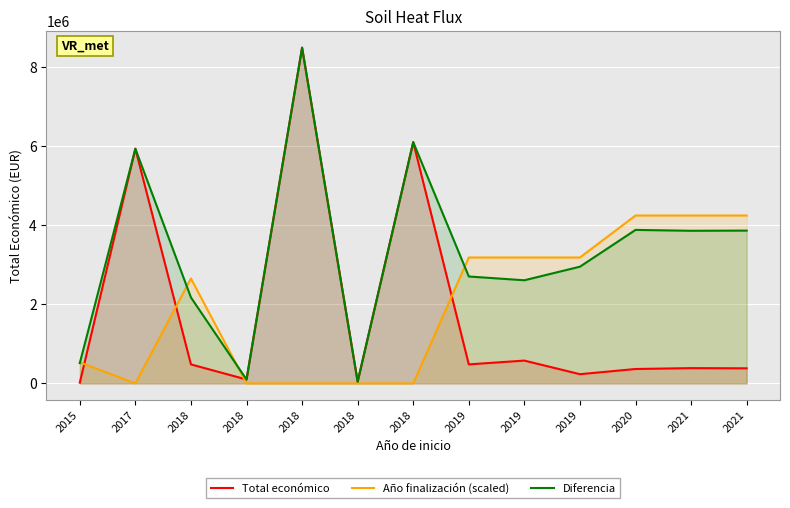

What is the difference between the maximum and second lowest values in the Diferencia series?

8386931.0